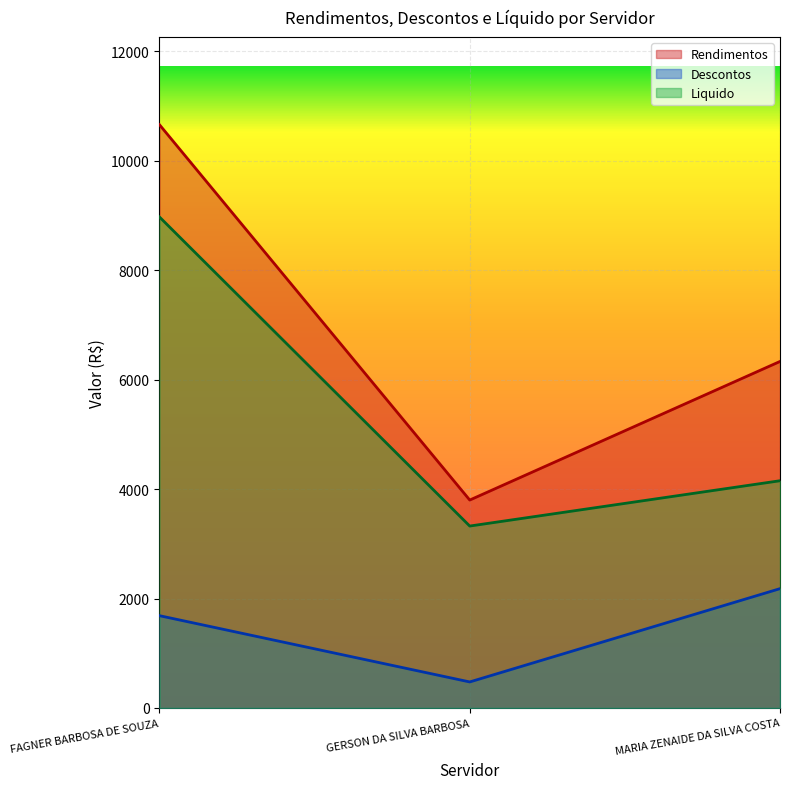

Between MARIA ZENAIDE DA SILVA COSTA and GERSON DA SILVA BARBOSA, which is larger?

MARIA ZENAIDE DA SILVA COSTA